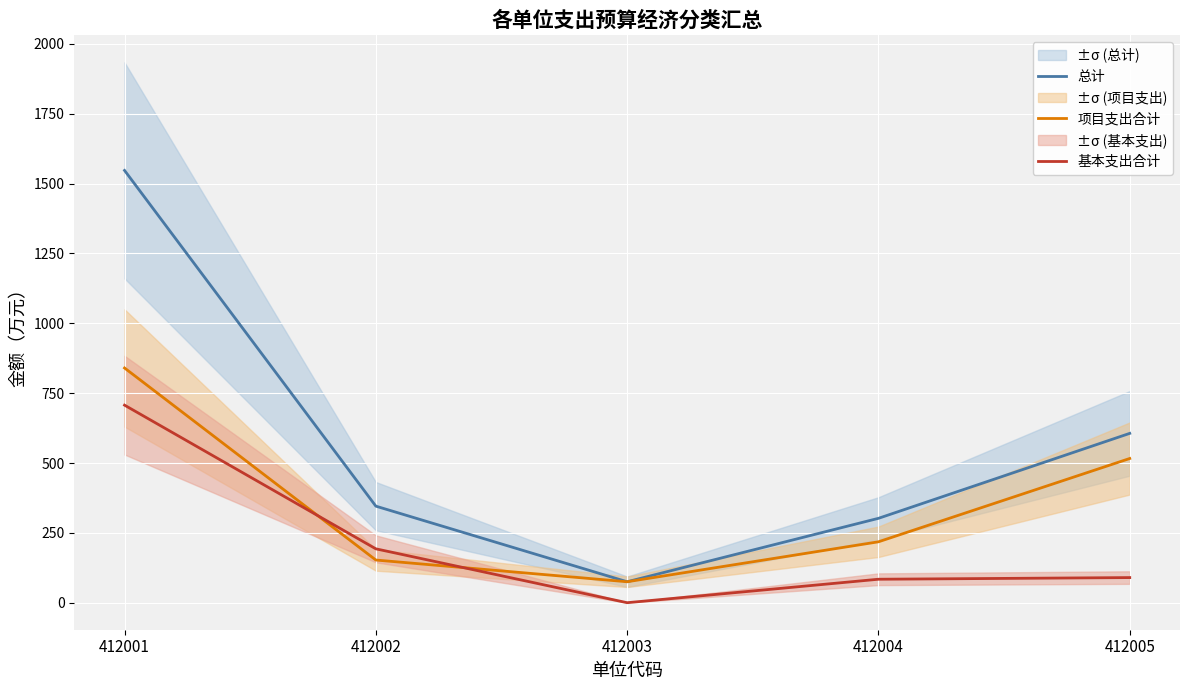

Which category has the highest value in the 项目支出合计 series?

412001